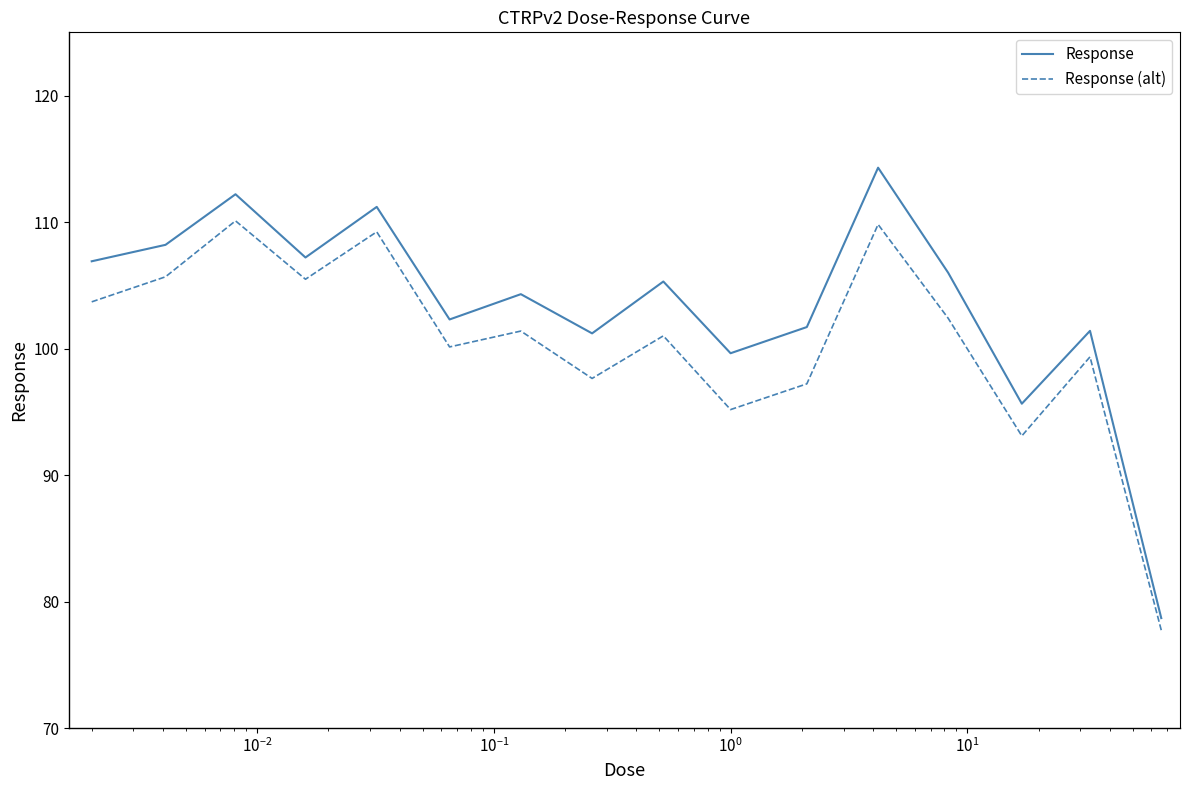

Which series has the largest range (max minus min)?

Response